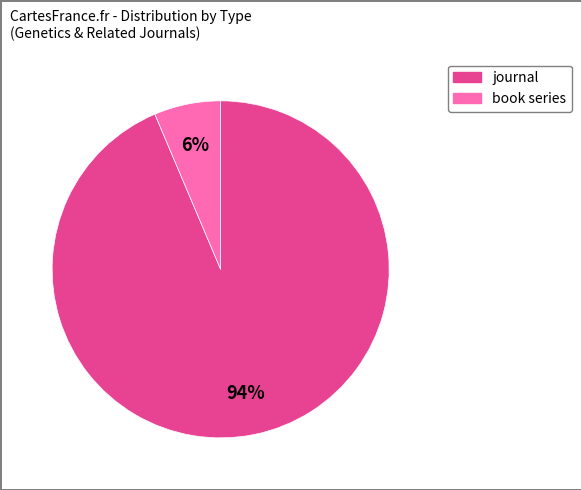

Rank the categories by value from lowest to highest.

book series, journal